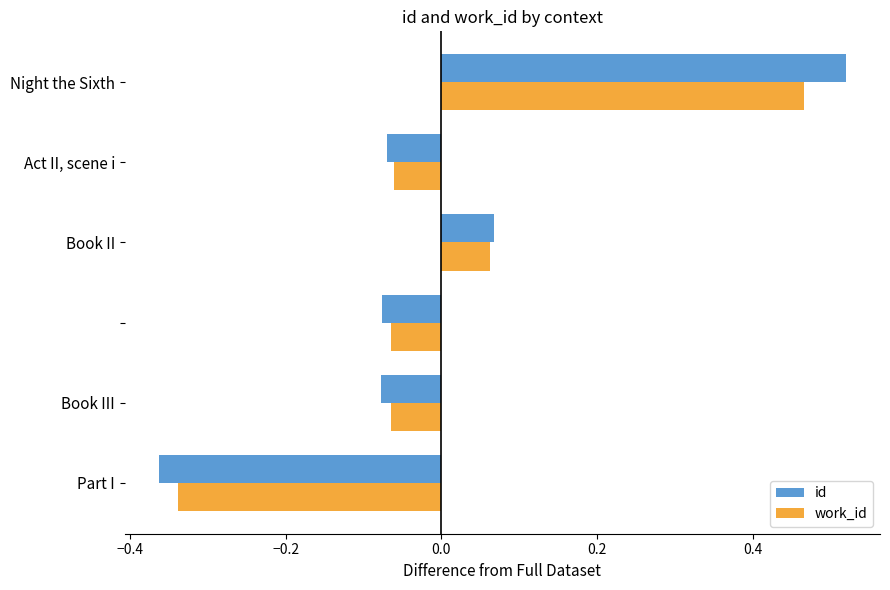

Rank the series by their maximum value, from lowest to highest.

work_id, id